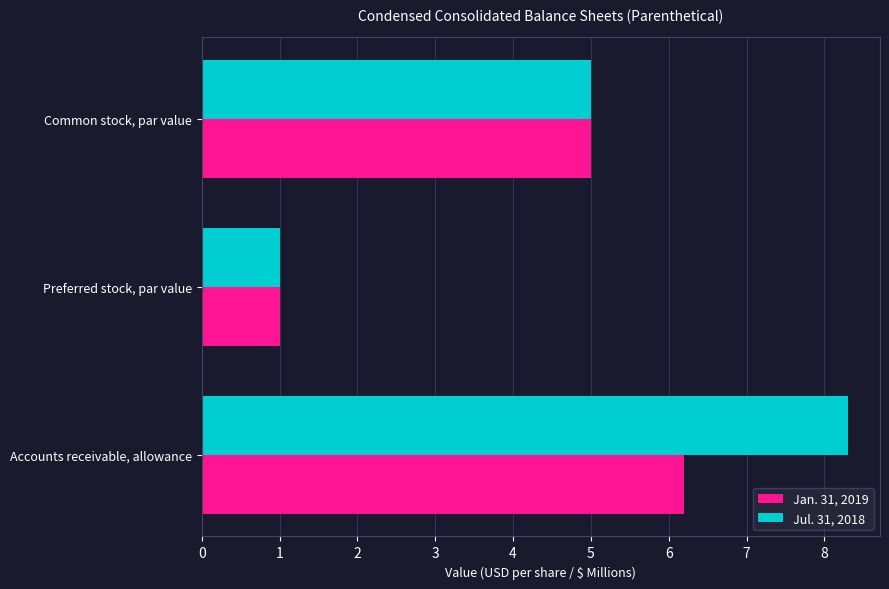

How many data points does each series have?

3